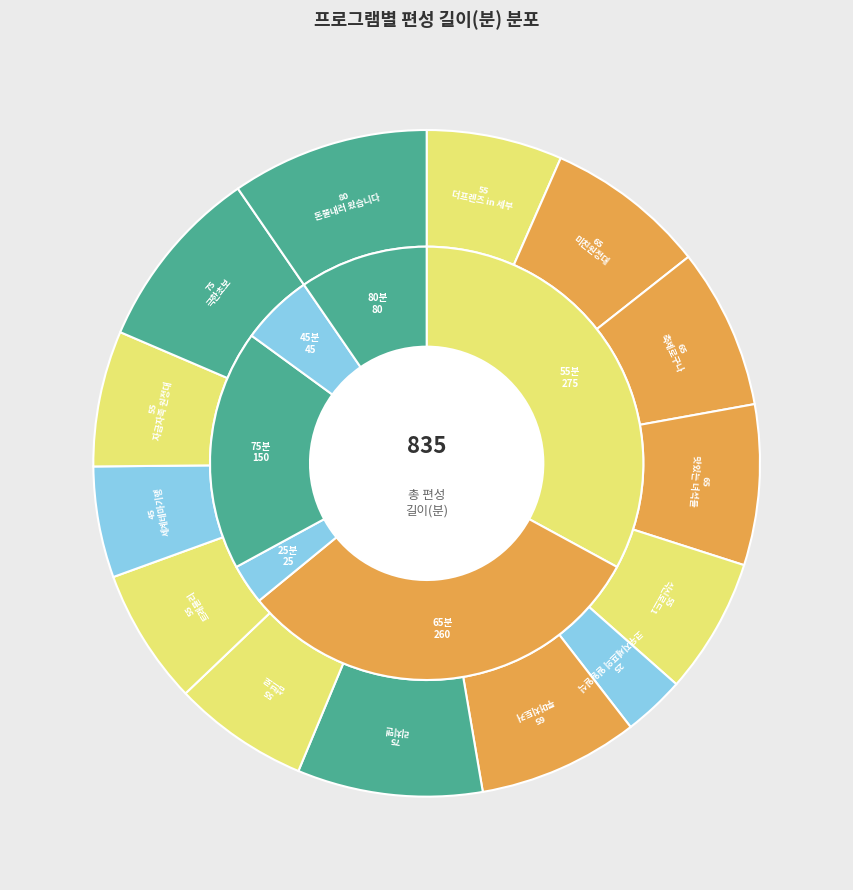

How many slices are in this pie chart?

14